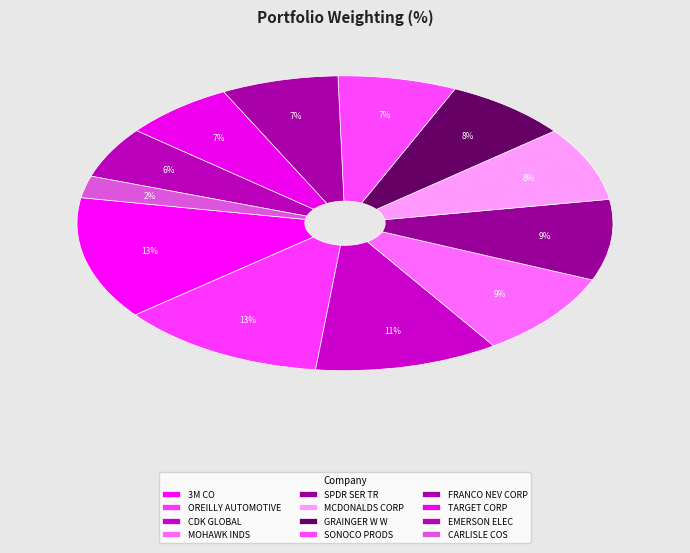

To the nearest percent, what percentage of the pie is CDK GLOBAL?

11%